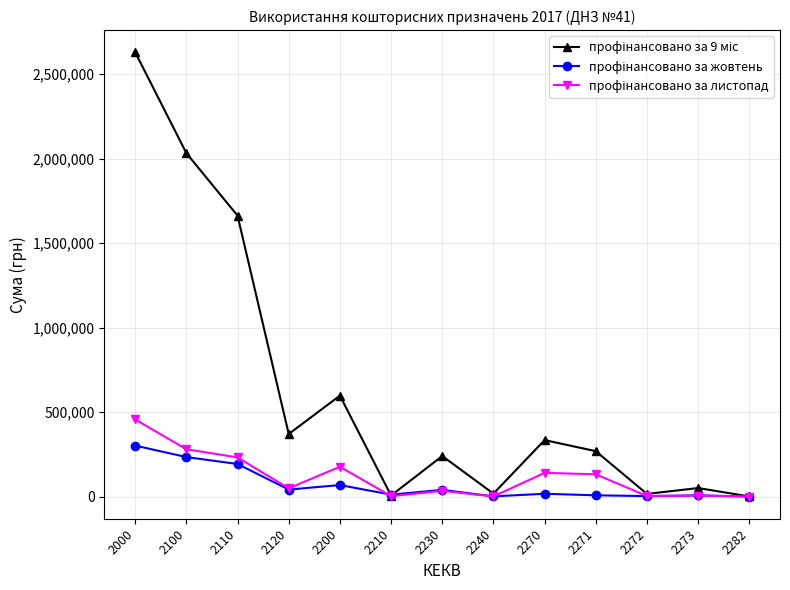

At which category is the sum across all series the highest?

2000